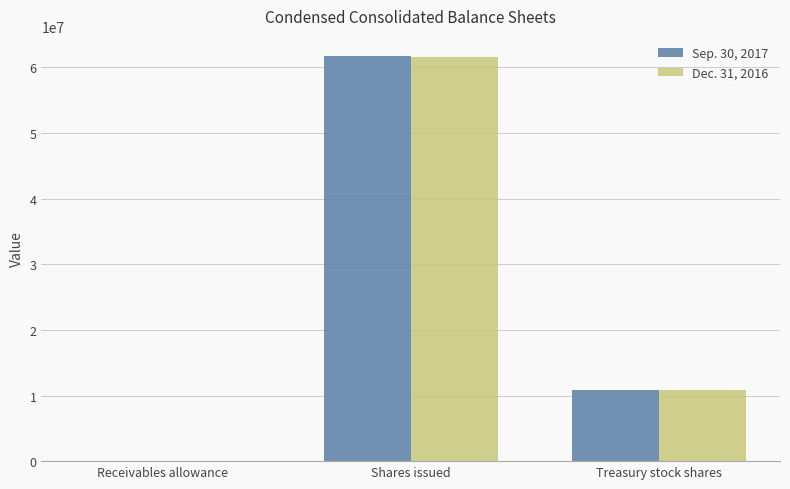

How many Dec. 31, 2016 values are between 1416 and 61531025?

3